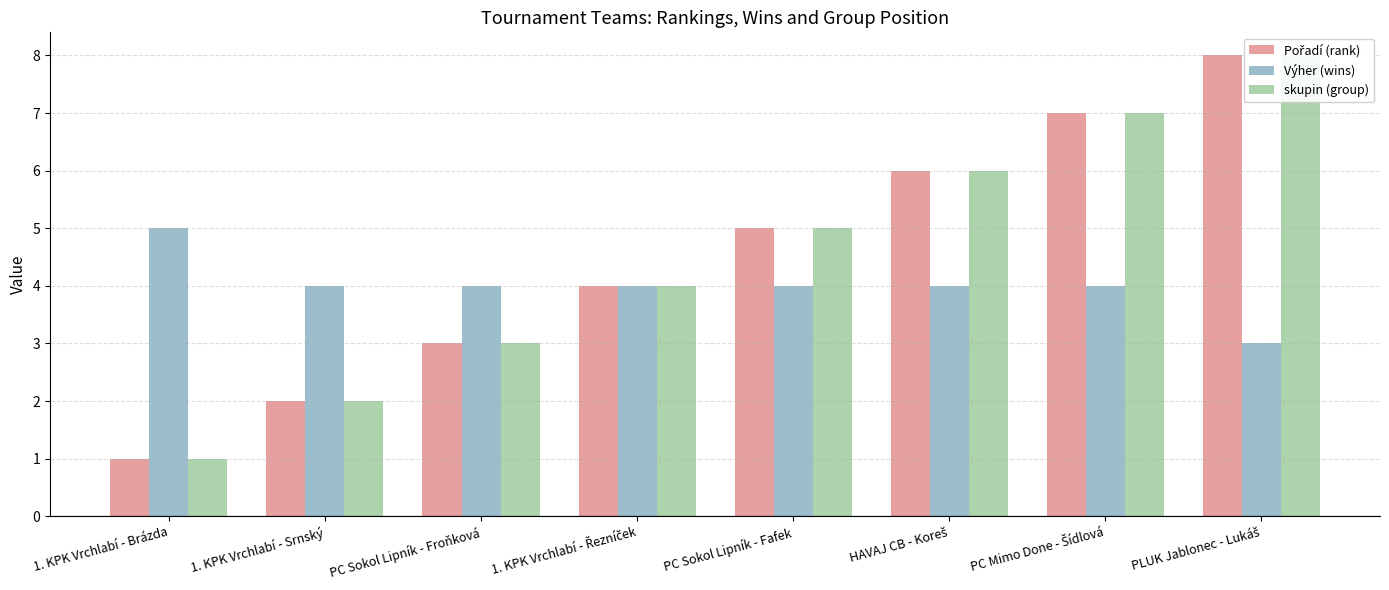

What are all the series names shown in the legend?

Pořadí (rank), Výher (wins), skupin (group)